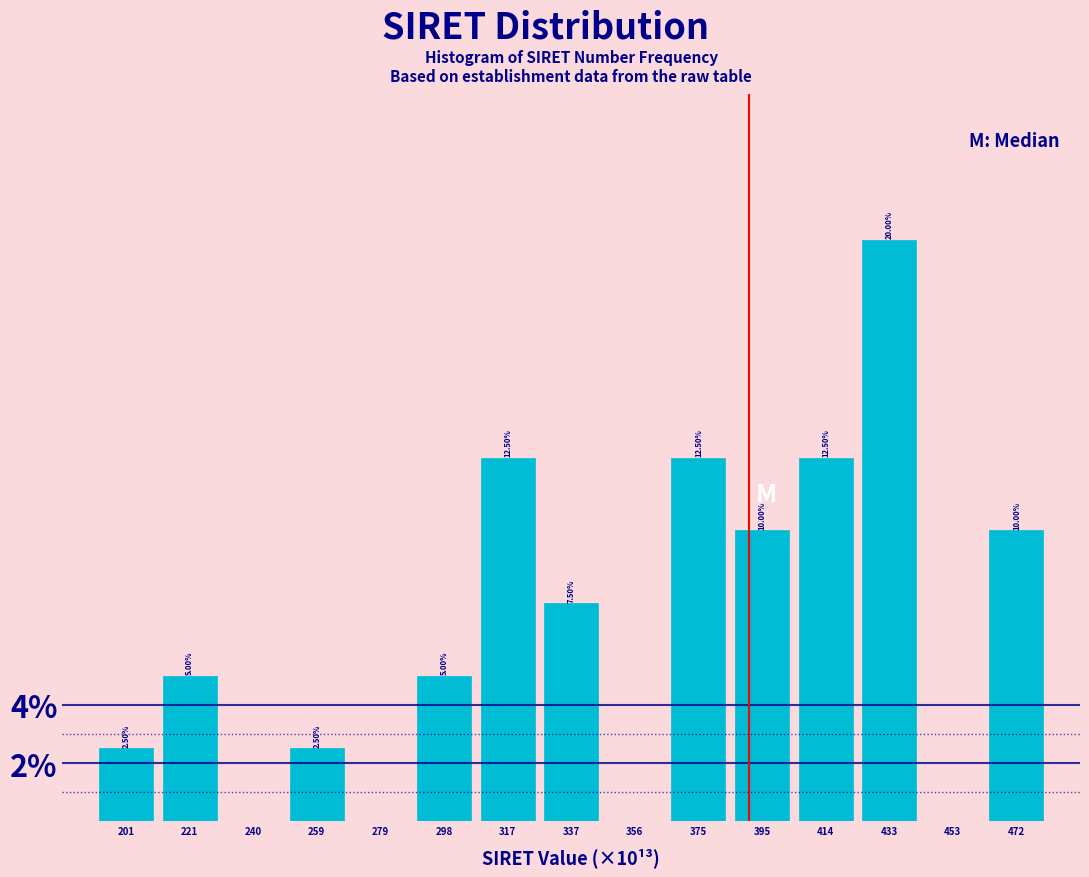

Which has a higher value, 433 or 472?

433